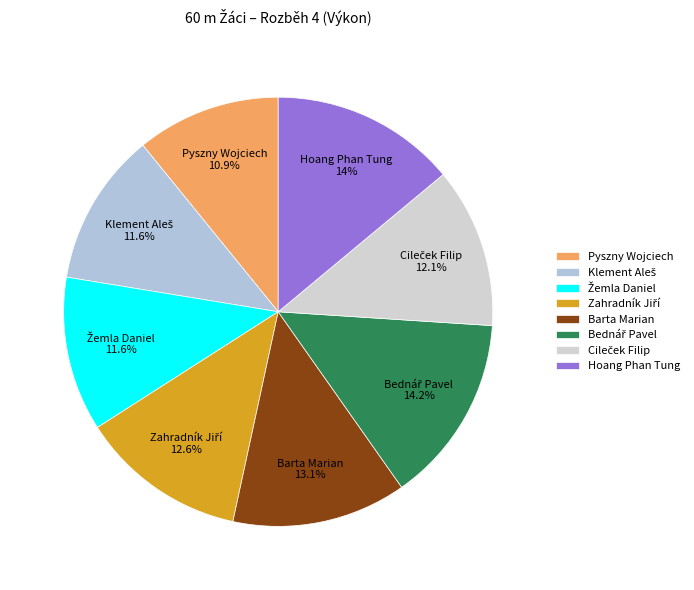

What is the smallest slice in the pie chart?

Pyszny Wojciech